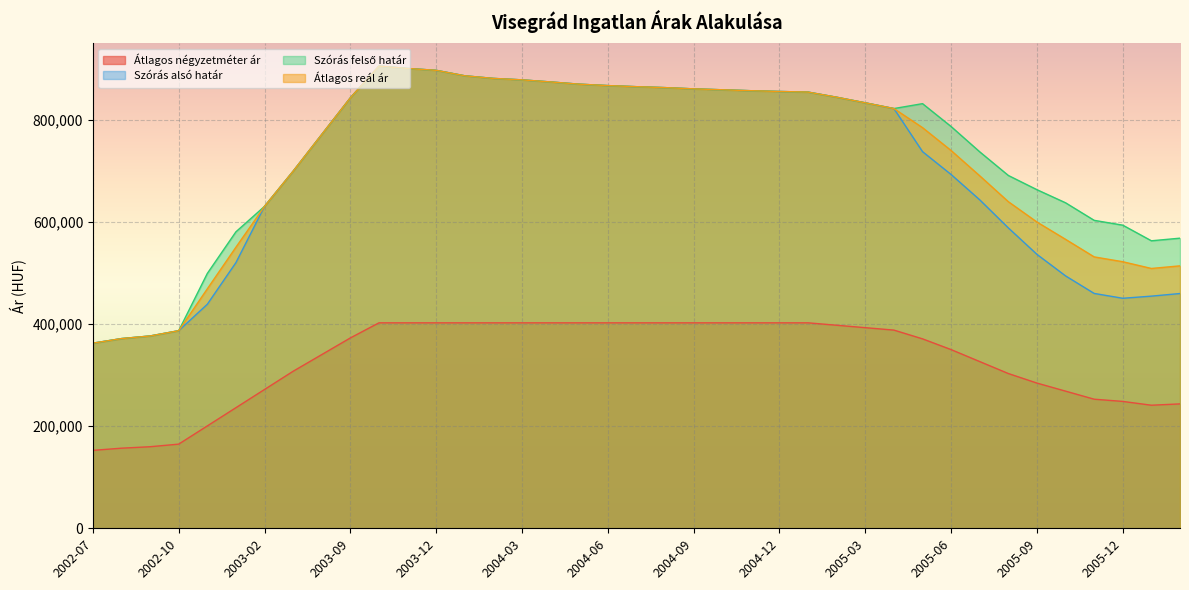

Reading left to right, transcribe all the data shown in this chart.

Átlagos négyzetméter ár: 2002-07=152777	2002-08=157048	2002-09=159895	2002-10=164980	2002-11=200694	2002-12=236409	2003-02=272123	2003-07=307837	2003-08=340501	2003-09=373164	2003-10=402777	2003-11=402777	2003-12=402777	2004-01=402777	2004-02=402777	2004-03=402777	2004-04=402777	2004-05=402777	2004-06=402777	2004-07=402777	2004-08=402777	2004-09=402777	2004-10=402777	2004-11=402777	2004-12=402777	2005-01=402777	2005-02=398025	2005-03=393273	2005-04=388521	2005-05=371372	2005-06=350266	2005-07=326814	2005-08=303363	2005-09=284664	2005-10=268861	2005-11=253059	2005-12=248720	2006-01=241263	2006-02=243863
Szórás alsó határ: 2002-07=362913	2002-08=371895	2002-09=377019	2002-10=387355	2002-11=439193	2002-12=520815	2003-02=631109	2003-07=700038	2003-08=772006	2003-09=843856	2003-10=906099	2003-11=901425	2003-12=897786	2004-01=887044	2004-02=881928	2004-03=879076	2004-04=874988	2004-05=870629	2004-06=867849	2004-07=865700	2004-08=863866	2004-09=861432	2004-10=859616	2004-11=857808	2004-12=856306	2005-01=855109	2005-02=845021	2005-03=834057	2005-04=822830	2005-05=738375	2005-06=693480	2005-07=643898	2005-08=588852	2005-09=536967	2005-10=494796	2005-11=460397	2005-12=450912	2006-01=455109	2006-02=460240
Szórás felső határ: 2002-07=362913	2002-08=371895	2002-09=377019	2002-10=387355	2002-11=499595	2002-12=581217	2003-02=631109	2003-07=700038	2003-08=772006	2003-09=843856	2003-10=906099	2003-11=901425	2003-12=897786	2004-01=887044	2004-02=881928	2004-03=879076	2004-04=874988	2004-05=870629	2004-06=867849	2004-07=865700	2004-08=863866	2004-09=861432	2004-10=859616	2004-11=857808	2004-12=856306	2005-01=855109	2005-02=845021	2005-03=834057	2005-04=822830	2005-05=832457	2005-06=787562	2005-07=737980	2005-08=691640	2005-09=663761	2005-10=638094	2005-11=603695	2005-12=594210	2006-01=563613	2006-02=568744
Átlagos reál ár: 2002-07=362913	2002-08=371895	2002-09=377019	2002-10=387355	2002-11=469394	2002-12=551016	2003-02=631109	2003-07=700038	2003-08=772006	2003-09=843856	2003-10=906099	2003-11=901425	2003-12=897786	2004-01=887044	2004-02=881928	2004-03=879076	2004-04=874988	2004-05=870629	2004-06=867849	2004-07=865700	2004-08=863866	2004-09=861432	2004-10=859616	2004-11=857808	2004-12=856306	2005-01=855109	2005-02=845021	2005-03=834057	2005-04=822830	2005-05=785416	2005-06=740521	2005-07=690939	2005-08=640246	2005-09=600364	2005-10=566445	2005-11=532046	2005-12=522561	2006-01=509361	2006-02=514492